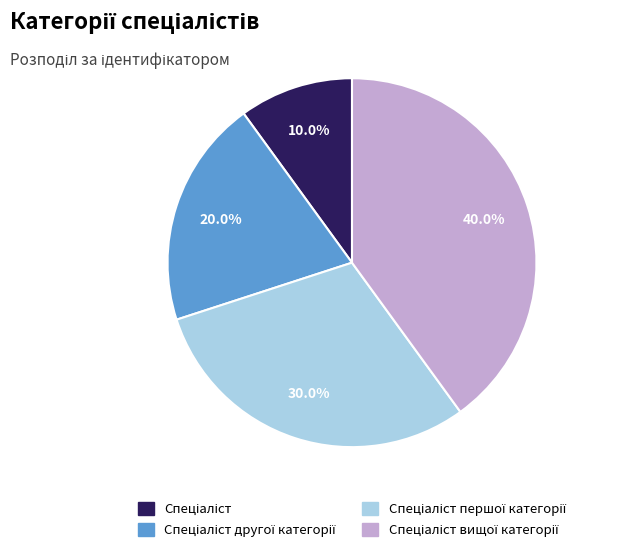

Does any single category account for the majority?

No